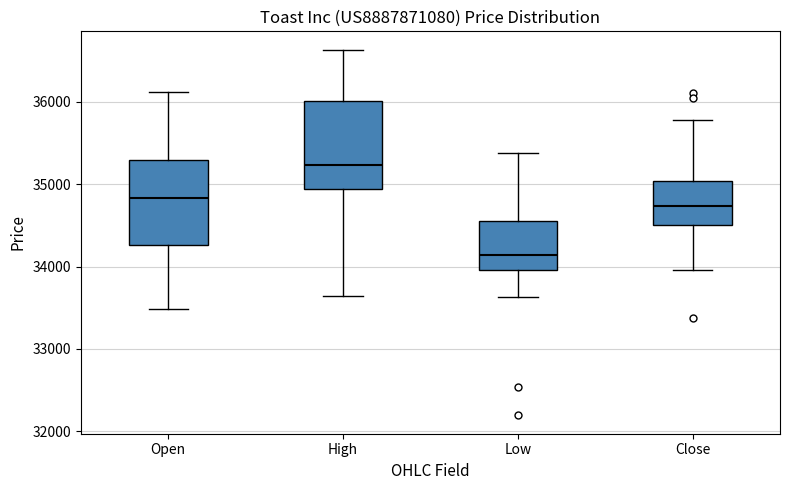

Where does the upper whisker of the box for Open end on the y-axis? The values are not printed on the chart, so give them approximately, as read against the axis.

36100